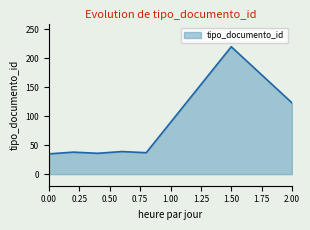

What is the average value?

75